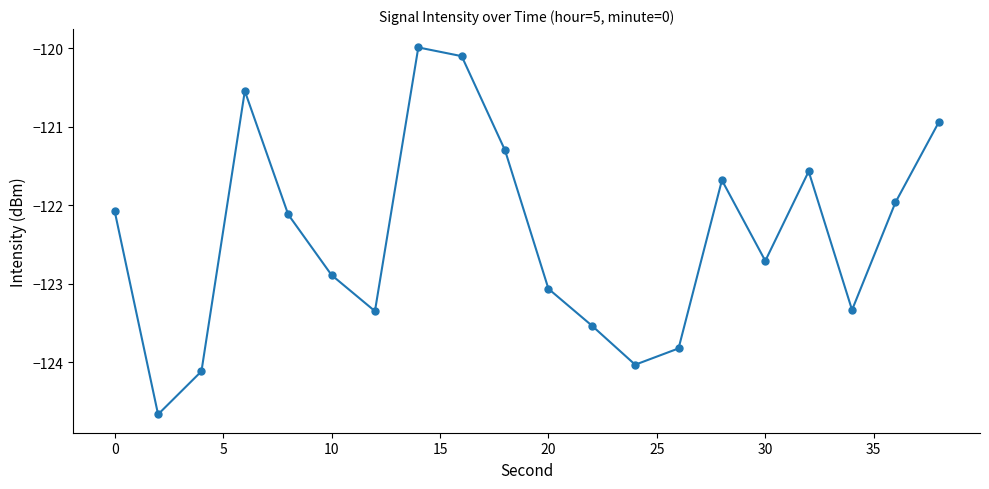

True or false: the data has more than 0 interior local peaks.

True